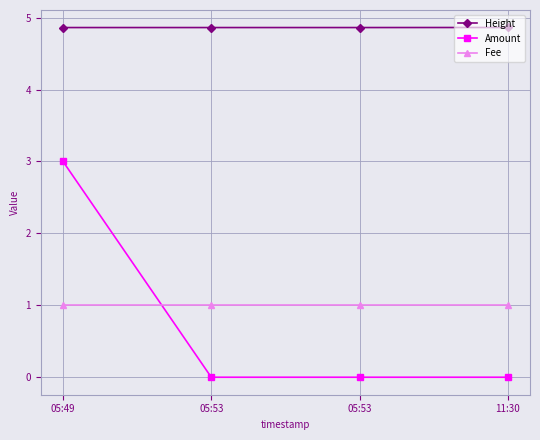

How many lines are shown in the chart?

3